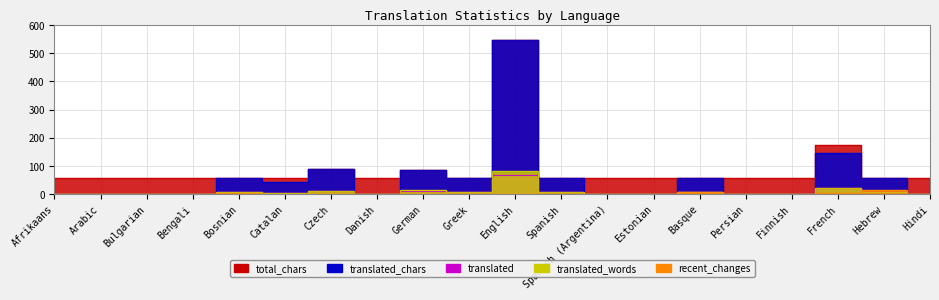

How many distinct data groups are displayed?

5